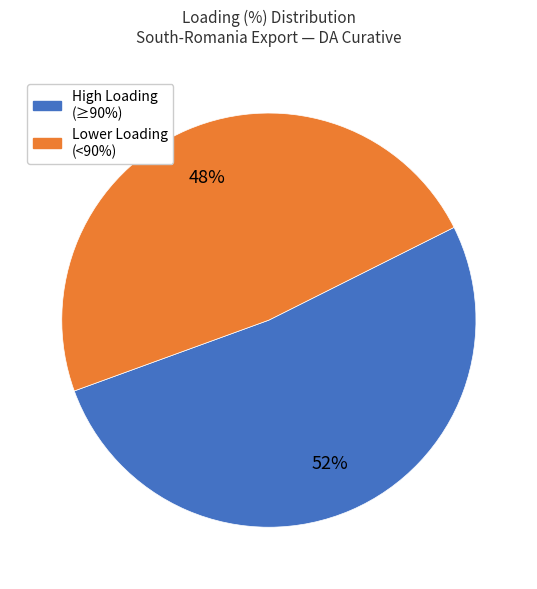

Is there a majority slice in this chart?

Yes